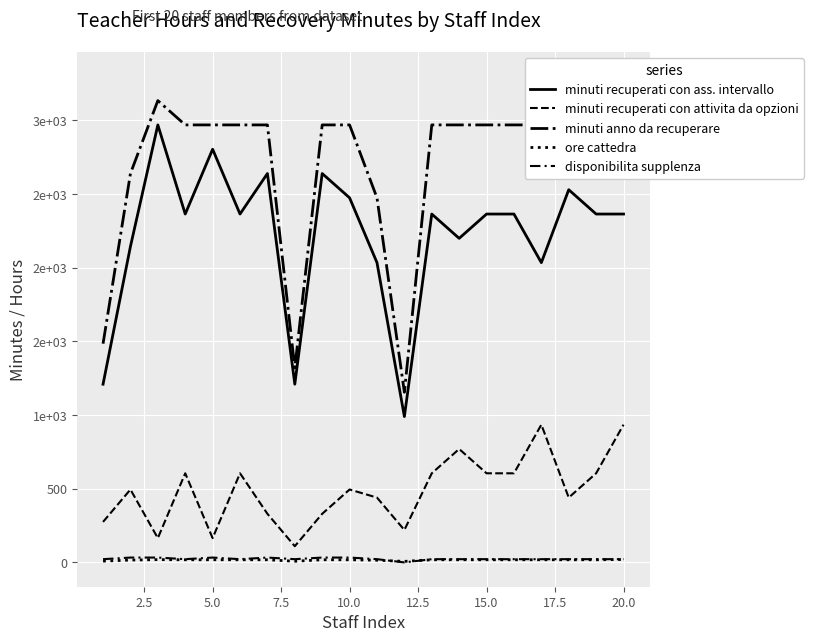

What are all the series names shown in the legend?

minuti recuperati con ass. intervallo, minuti recuperati con attivita da opzioni, minuti anno da recuperare, ore cattedra, disponibilita supplenza